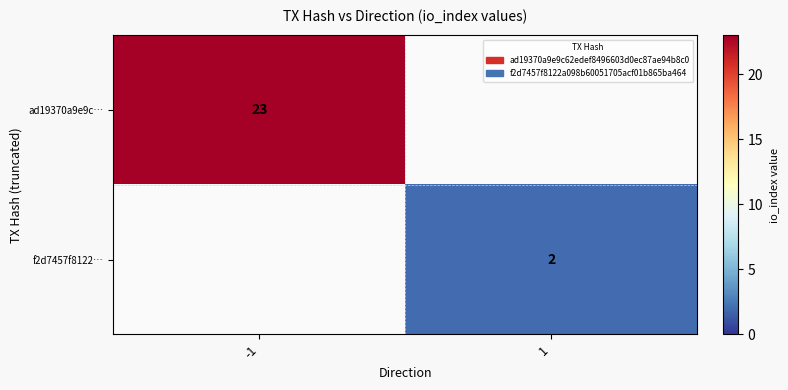

The f2d7457f8122… series shows 2 at 1. True or false?

True